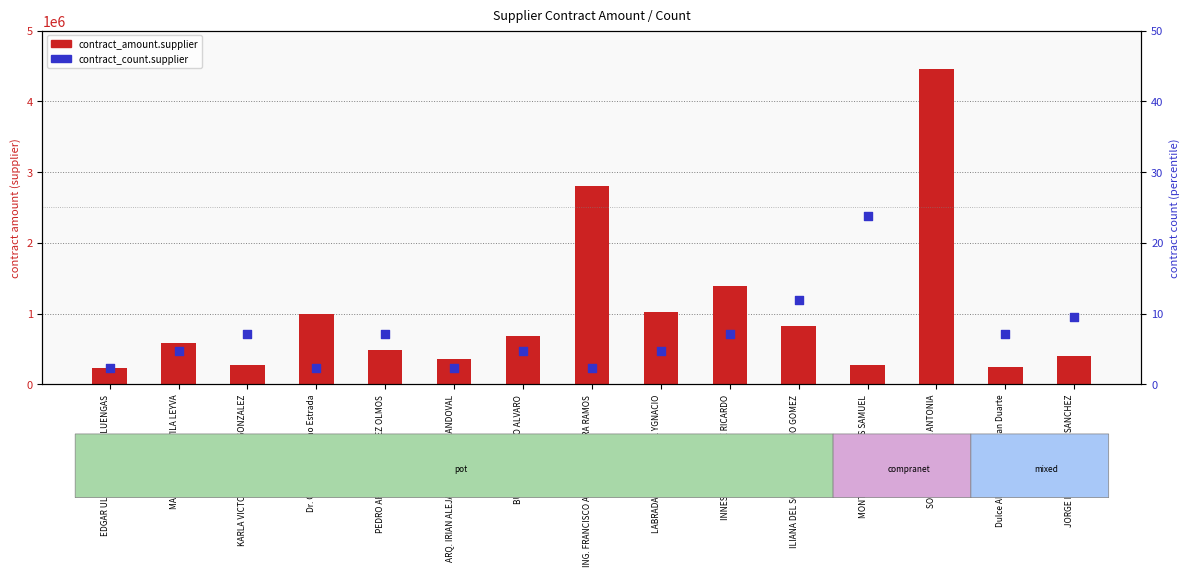

What is the total value across all series at PEDRO ARTURO GONZALEZ OLMOS?

490420.9